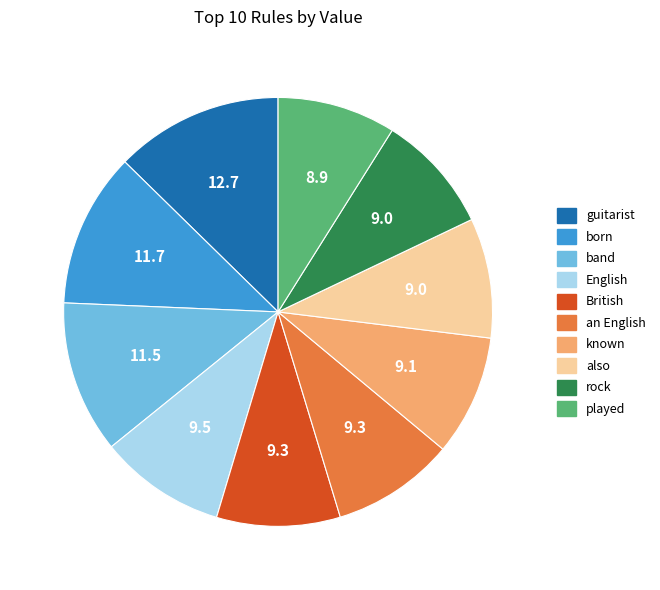

Combined, do an English and English account for over 50%?

No